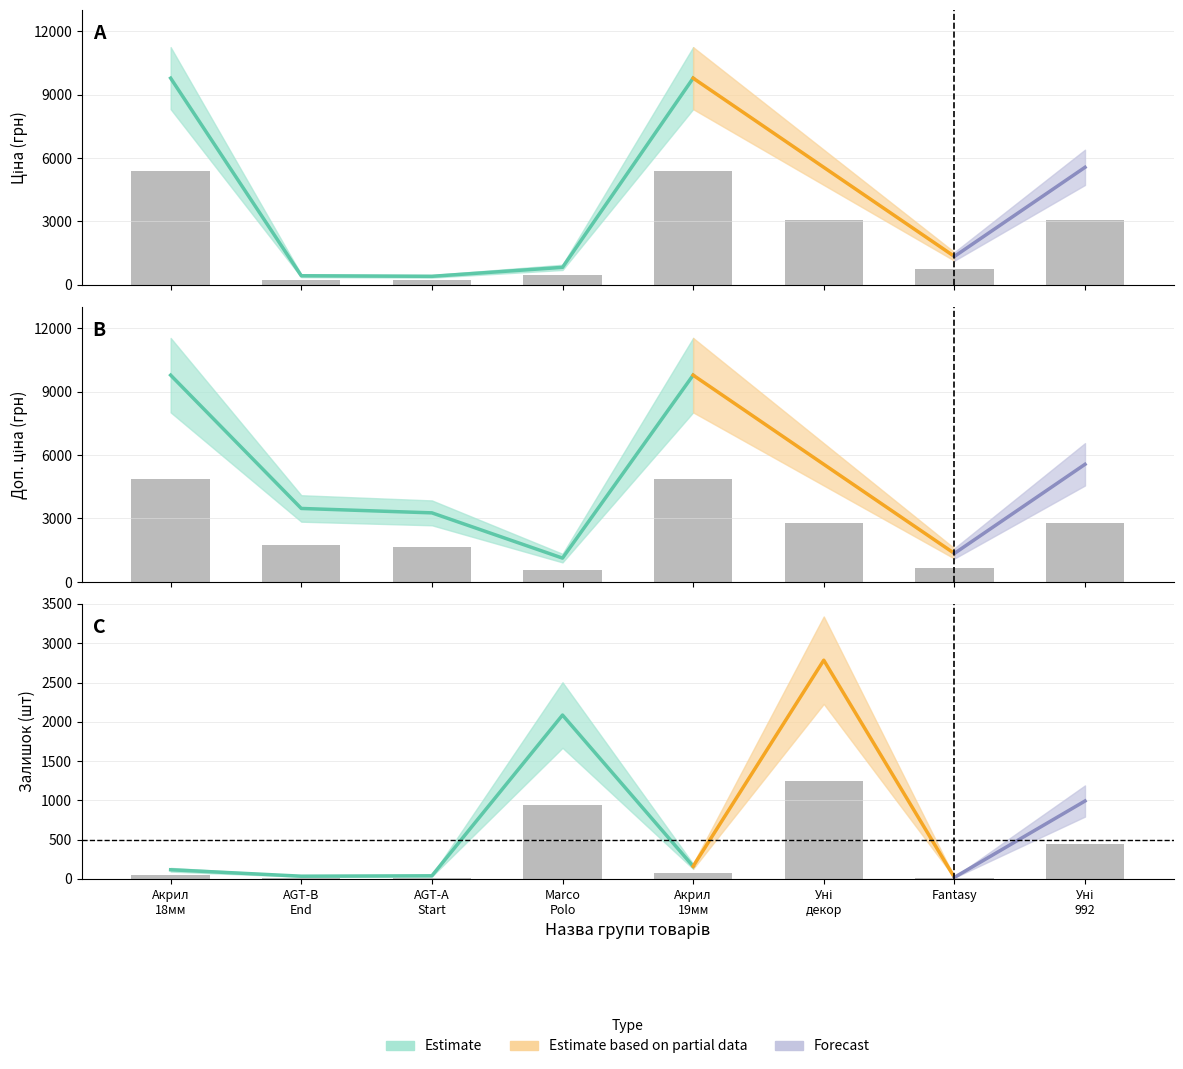

What is the lowest value of the Доп. ціна series?

563.4